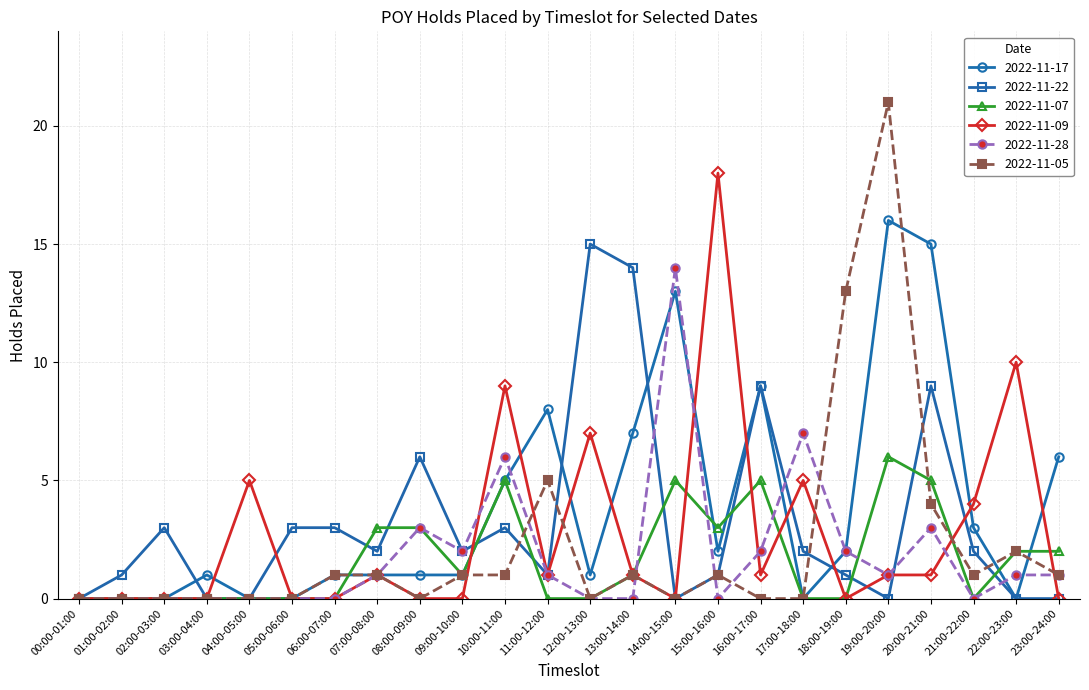

The 2022-11-07 series shows 1 at 13:00-14:00. True or false?

True